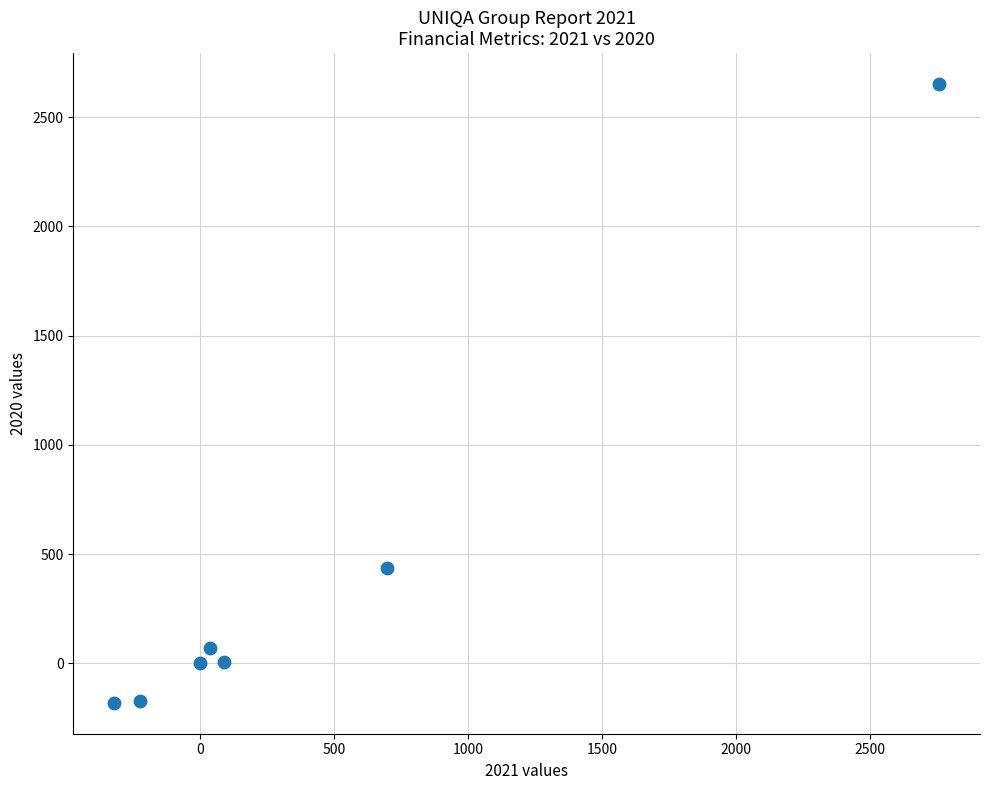

What Y value in the scatter plot is closest to 1235?

434.9